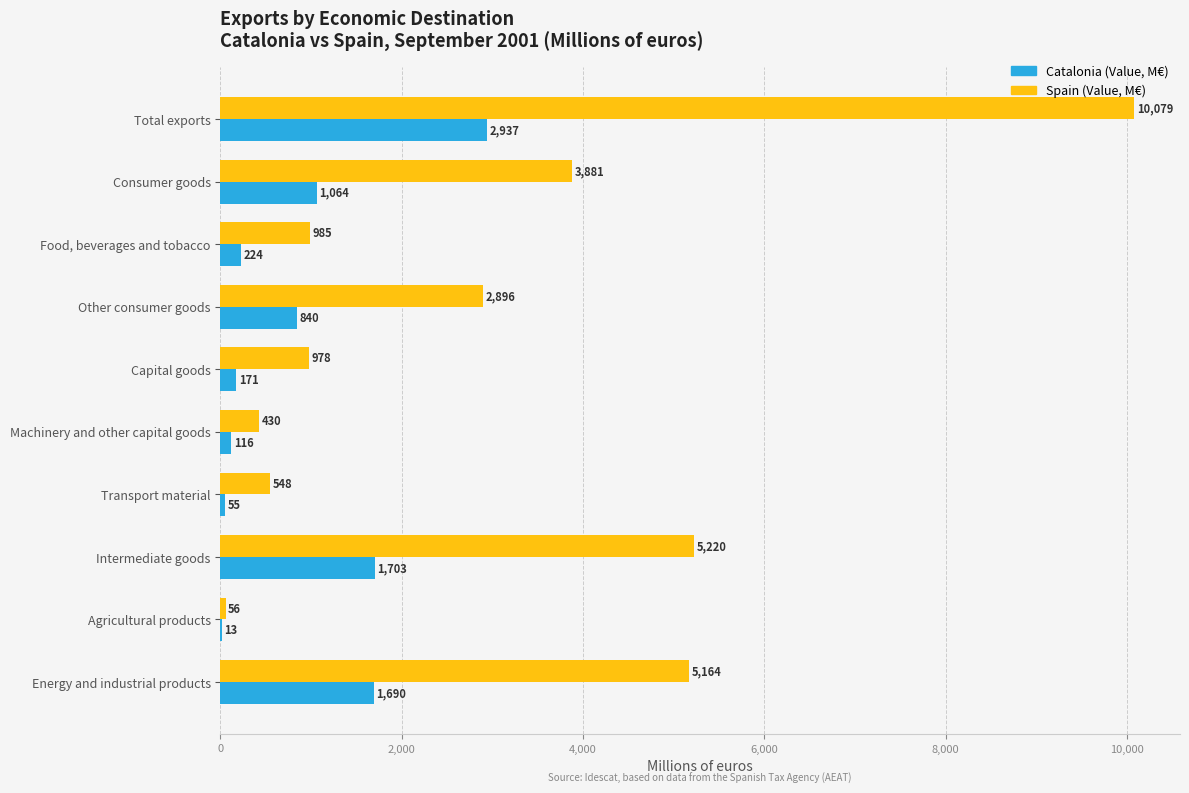

Where is Spain (Value, M€) nearest to the value 5067?

Energy and industrial products